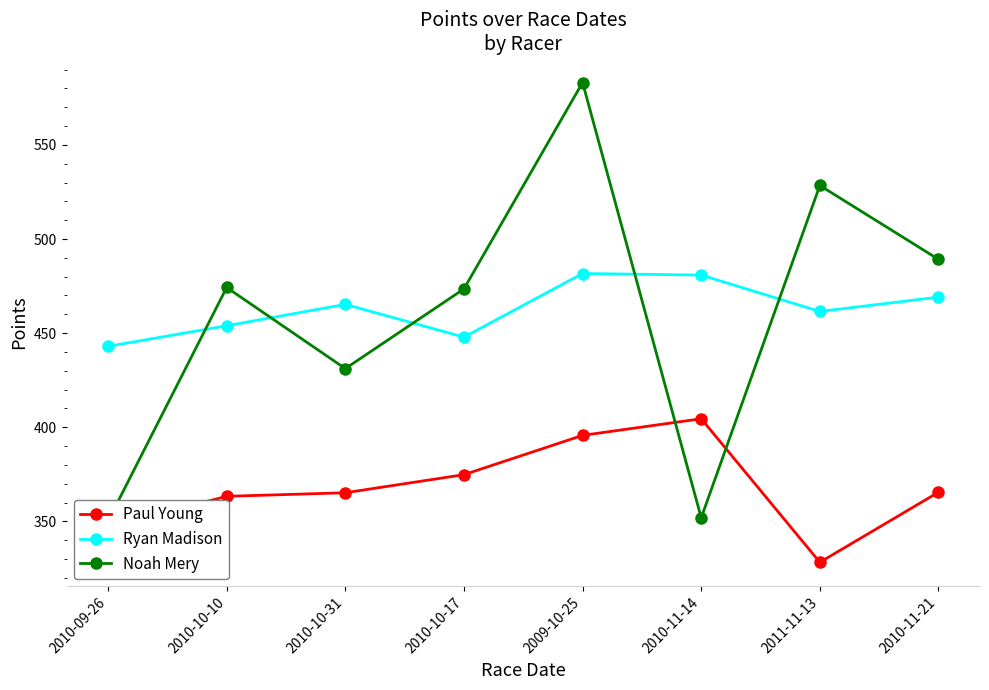

How many interior local valleys does the Paul Young series have?

1